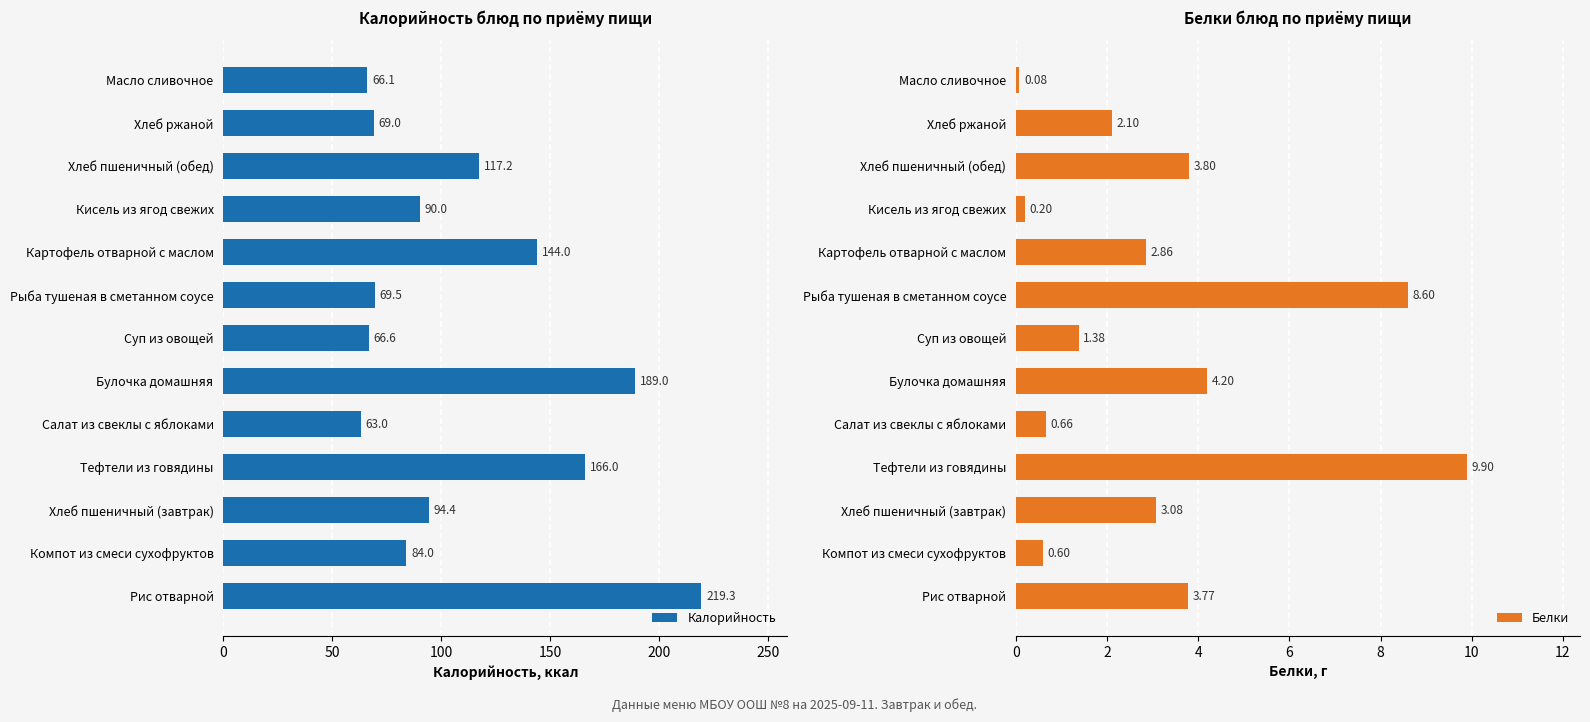

What is the sum of the Калорийность values at Тефтели из говядины and Хлеб пшеничный (завтрак)?

260.4